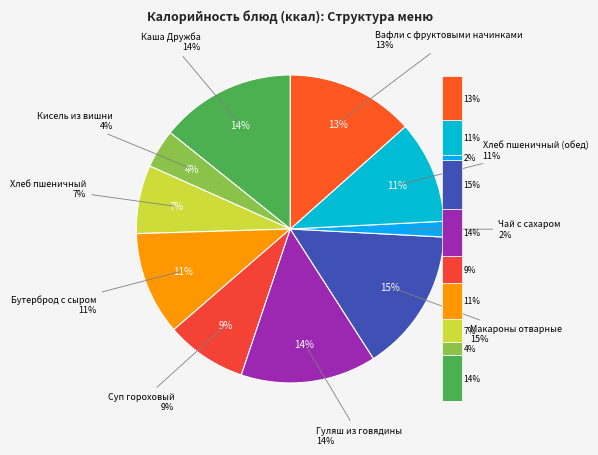

Rank the categories by value from lowest to highest.

Чай с сахаром, Кисель из вишни, Хлеб пшеничный, Суп гороховый, Хлеб пшеничный (обед), Бутерброд с сыром, Вафли с фруктовыми начинками, Гуляш из говядины, Каша Дружба, Макароны отварные